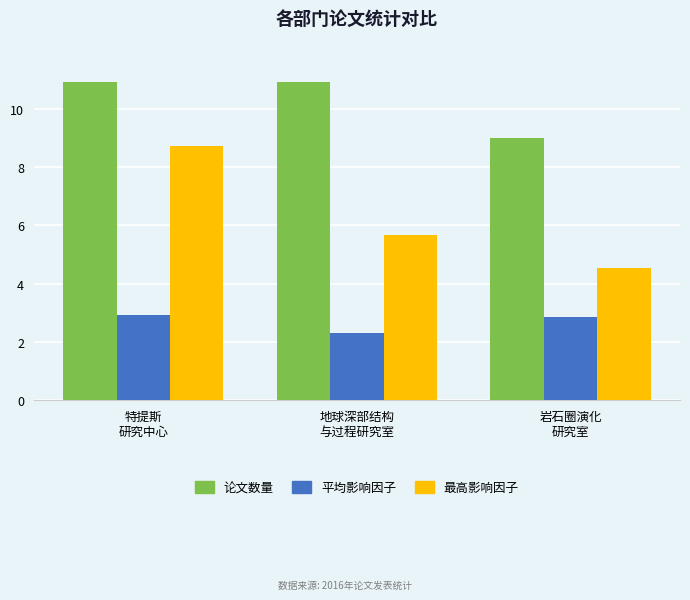

At 岩石圈演化
研究室, list the series in order from smallest to largest.

平均影响因子, 最高影响因子, 论文数量